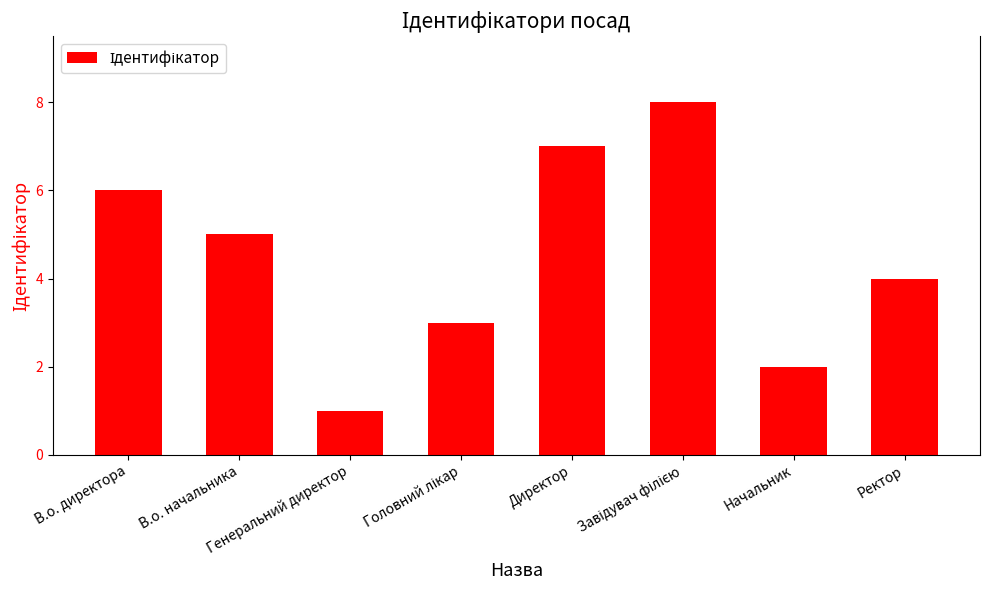

What is the maximum value shown in the chart?

8